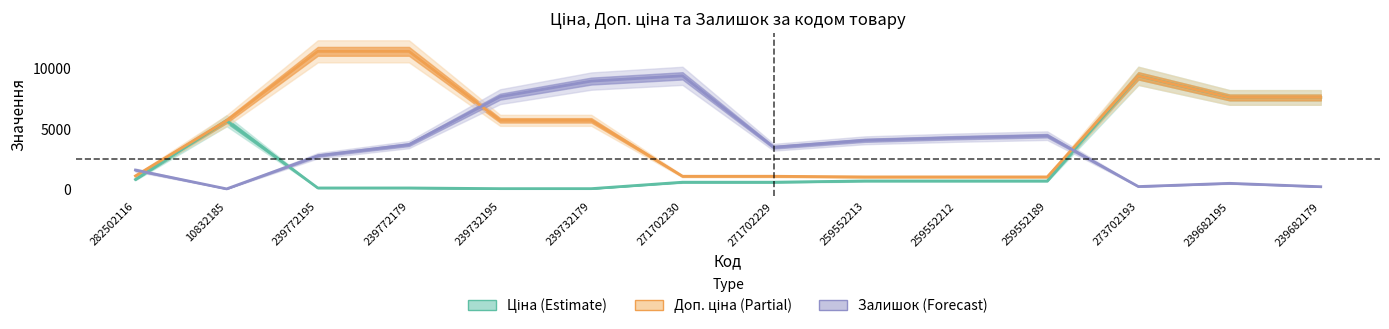

What is the value of the Залишок point at the 5th from the left?

7662.7